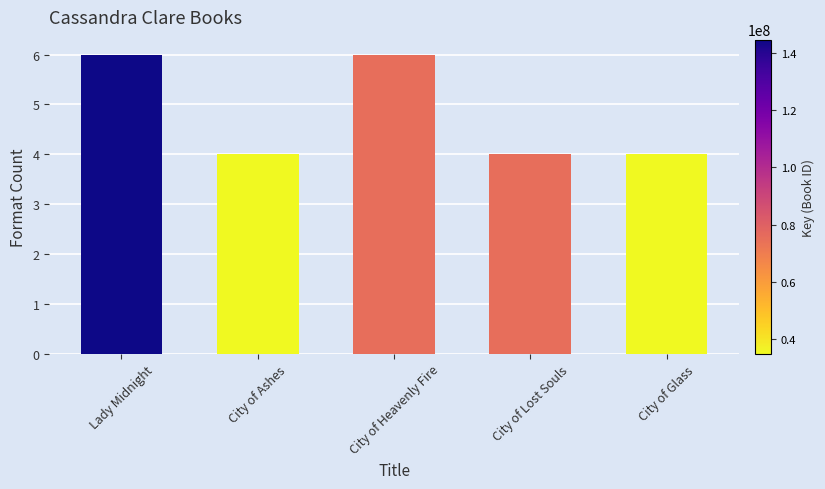

What is the maximum value shown in the chart?

6